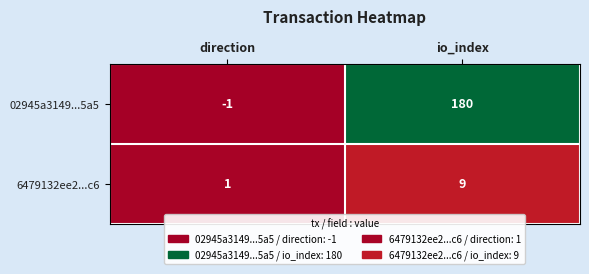

Which series changed the most between direction and io_index?

02945a3149...5a5